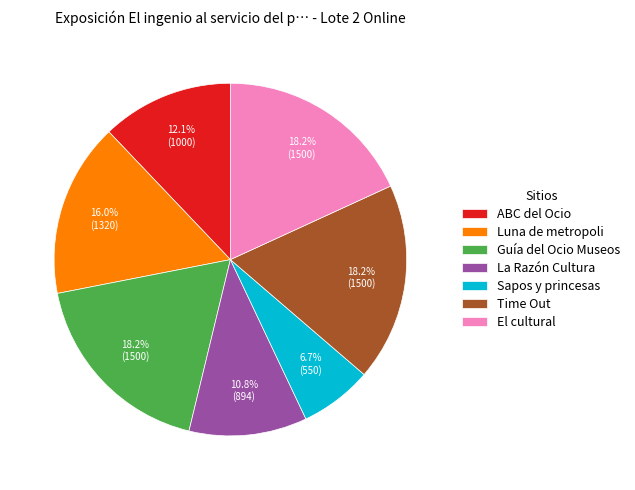

What portion of the pie excludes La Razón Cultura?

89.2%